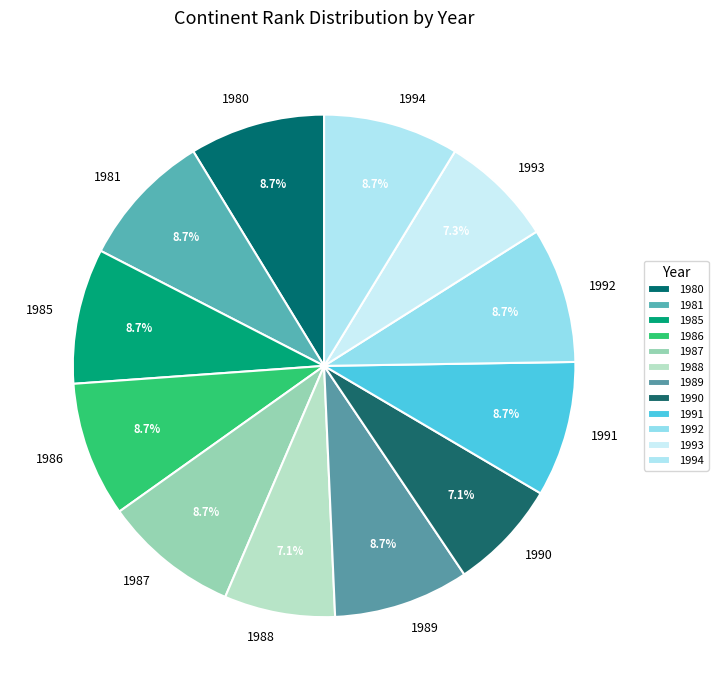

What percentage is NOT represented by 1986?

91.3%